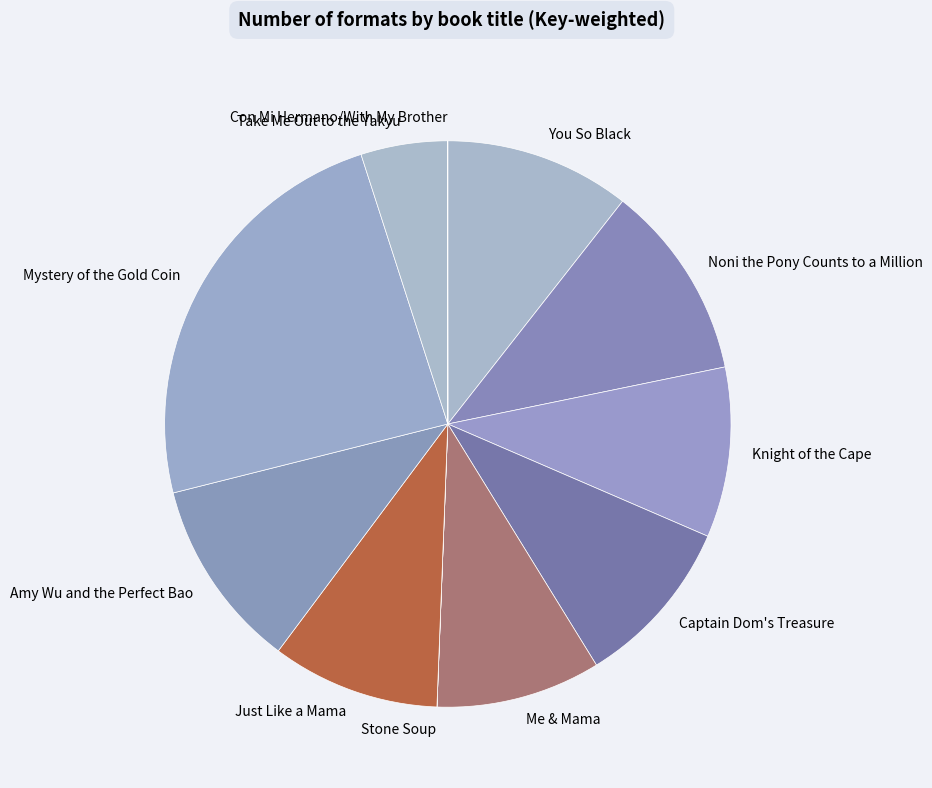

The Me & Mama slice represents 4% of the pie. True or false?

False